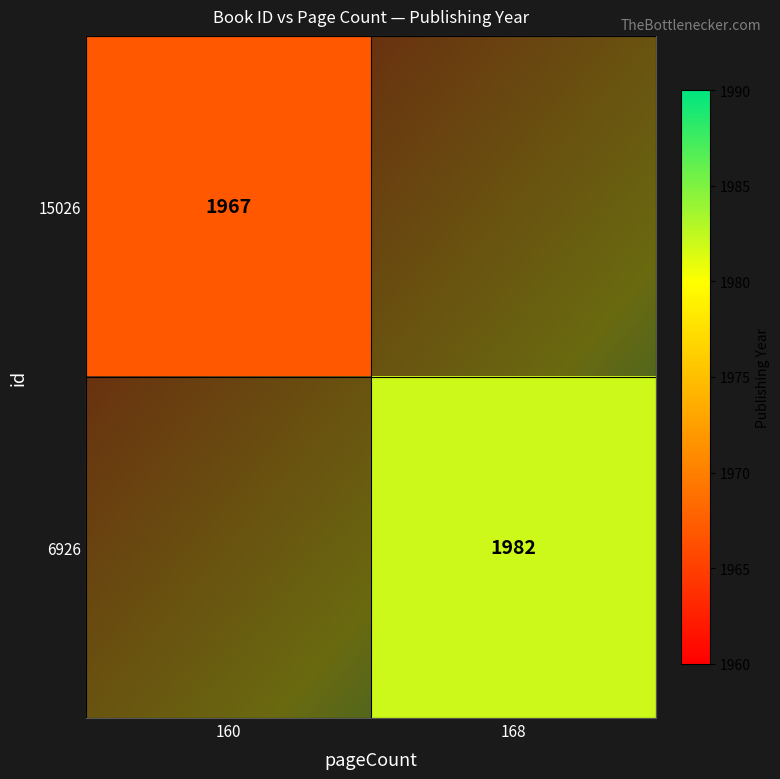

The 6926 series shows 116 at pageCount. True or false?

False